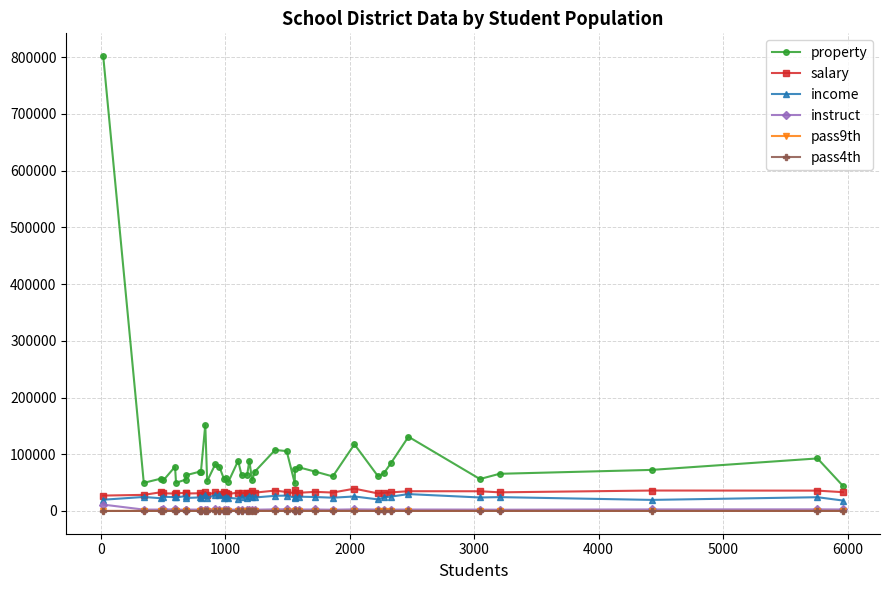

What is the value of the income point at the 5th from the left?

24305